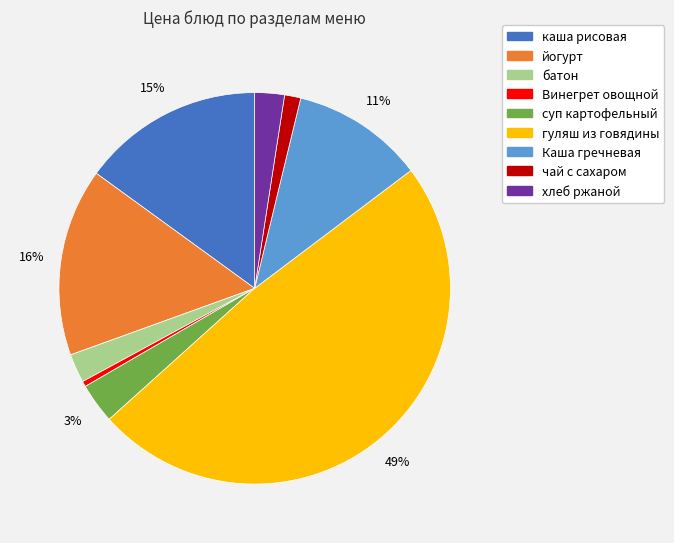

Is there any slice that represents more than half of the pie?

No